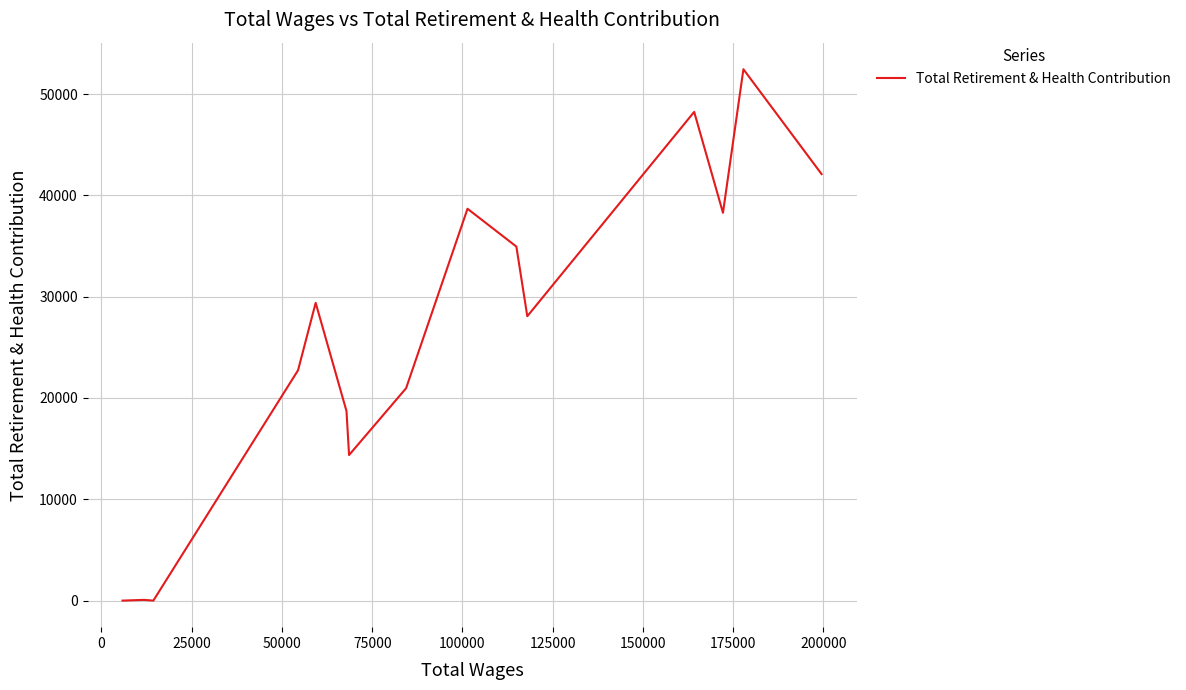

What is the maximum value shown in the chart?

52451